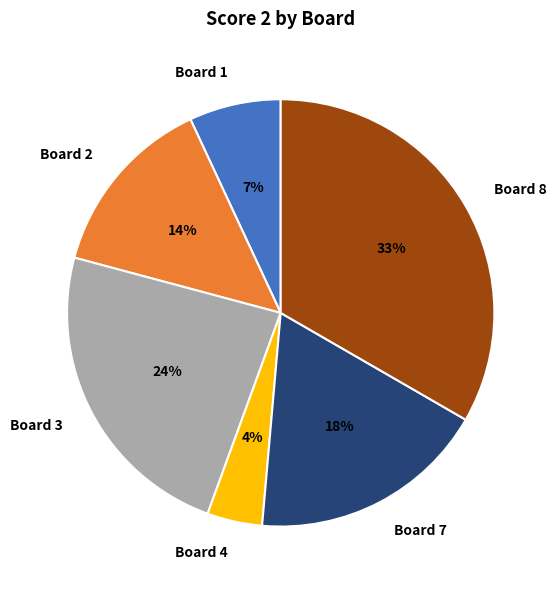

Is there a majority slice in this chart?

No